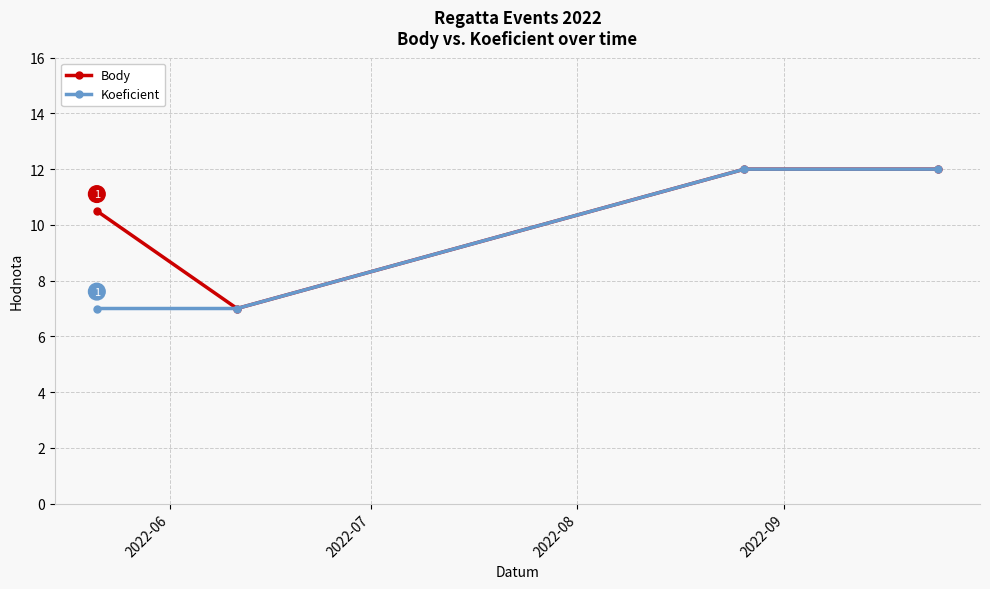

How many values in the Koeficient series are below 12?

2